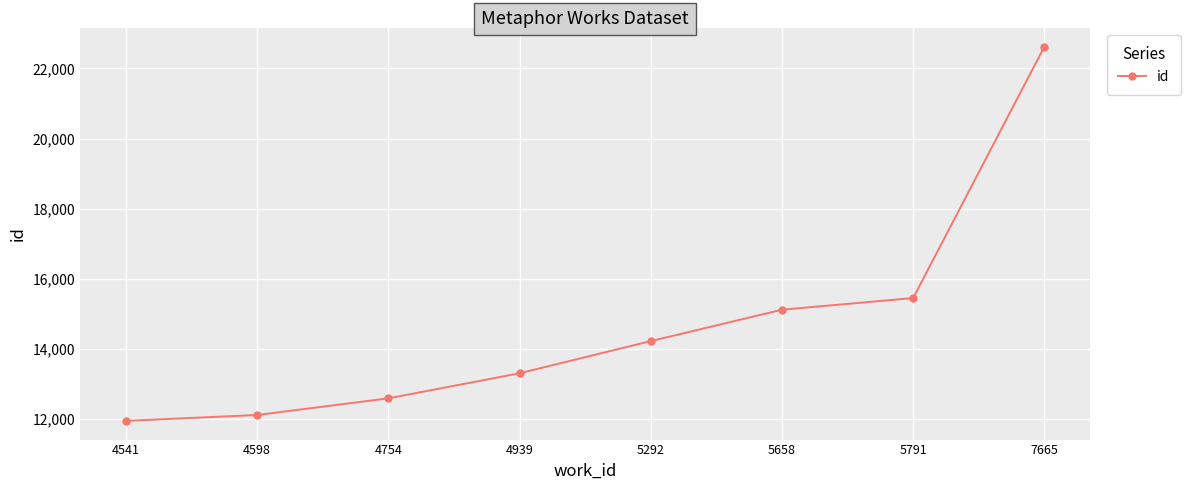

Does the chart have visible grid lines?

Yes